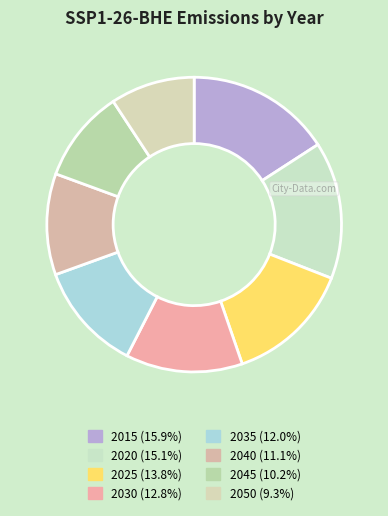

Which slice is the smallest?

2050